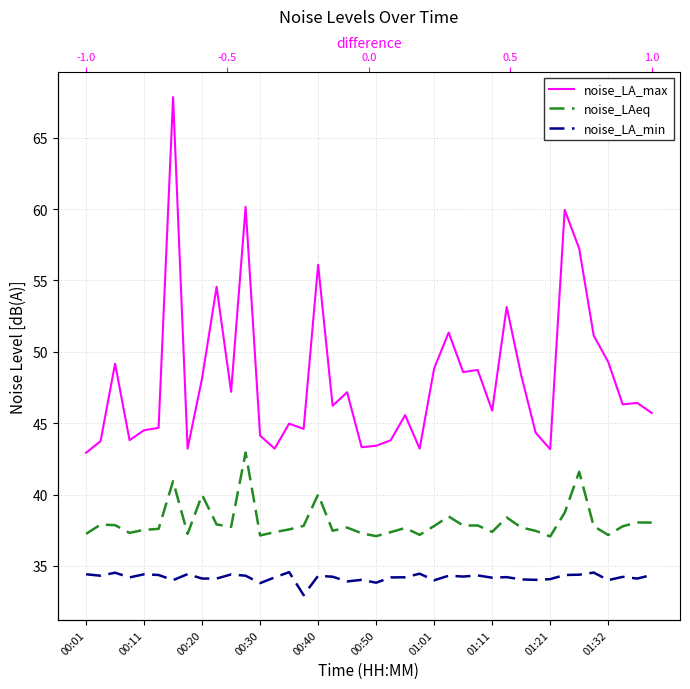

The value of noise_LA_min at 01:11 is 60.1. True or false?

False